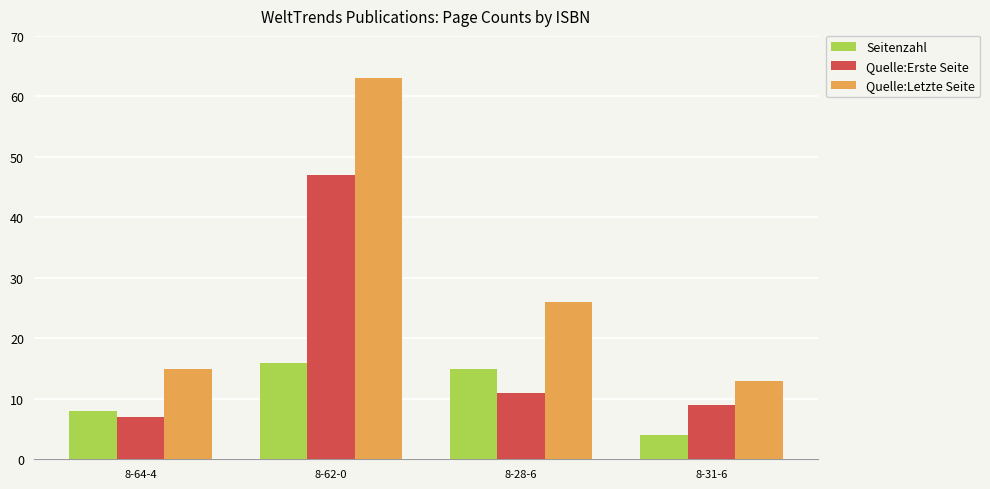

How many groups of bars are there?

4